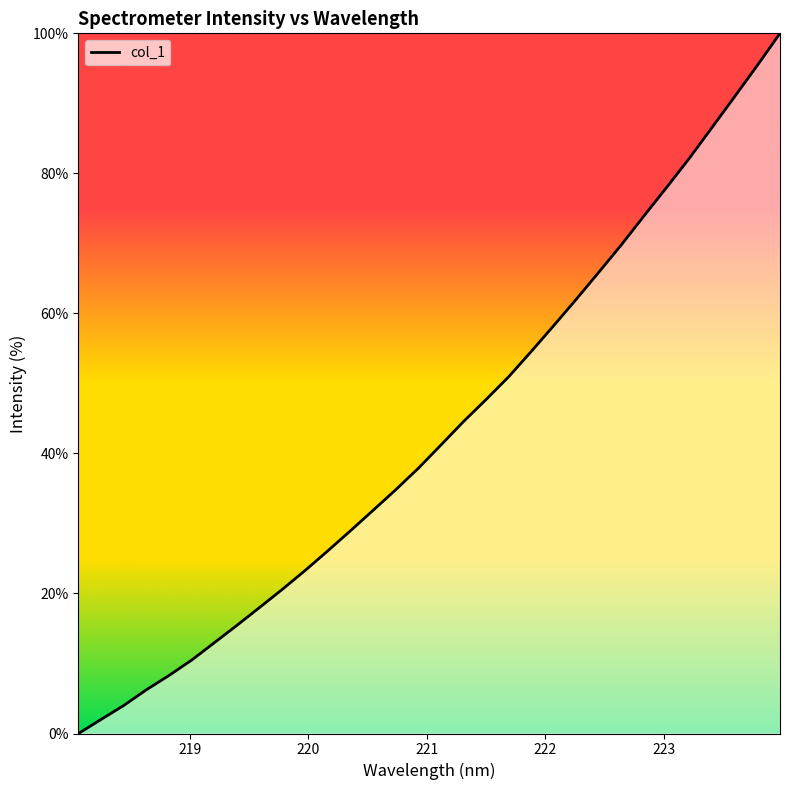

What is the greatest value displayed?

100.0